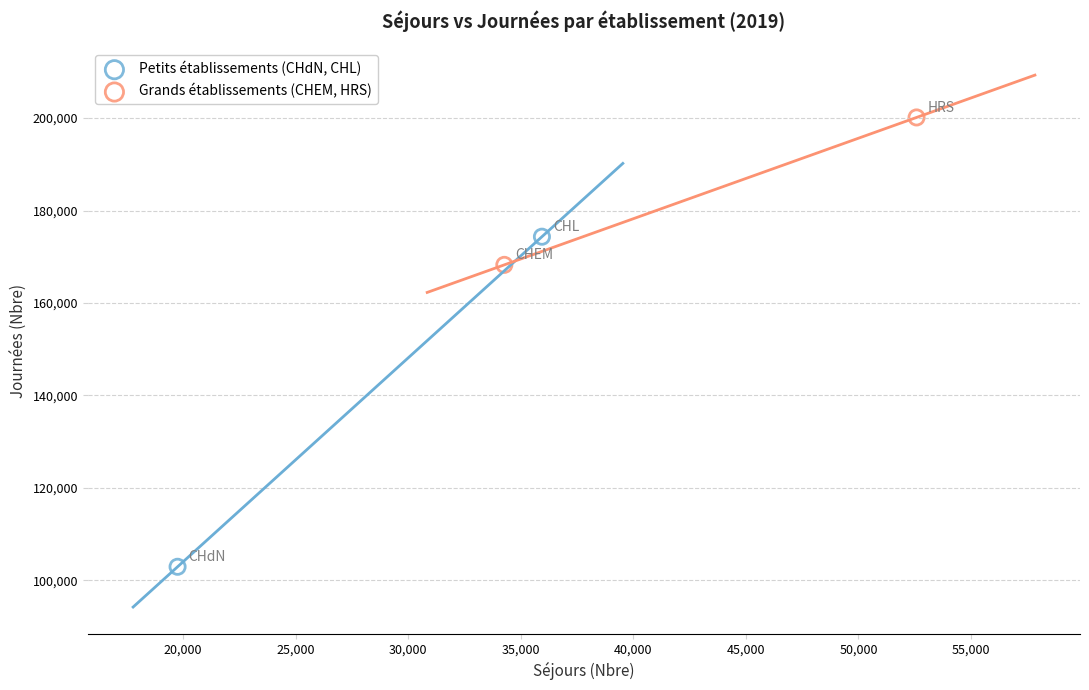

Which series has the largest Y range (max minus min)?

Petits établissements (CHdN, CHL)